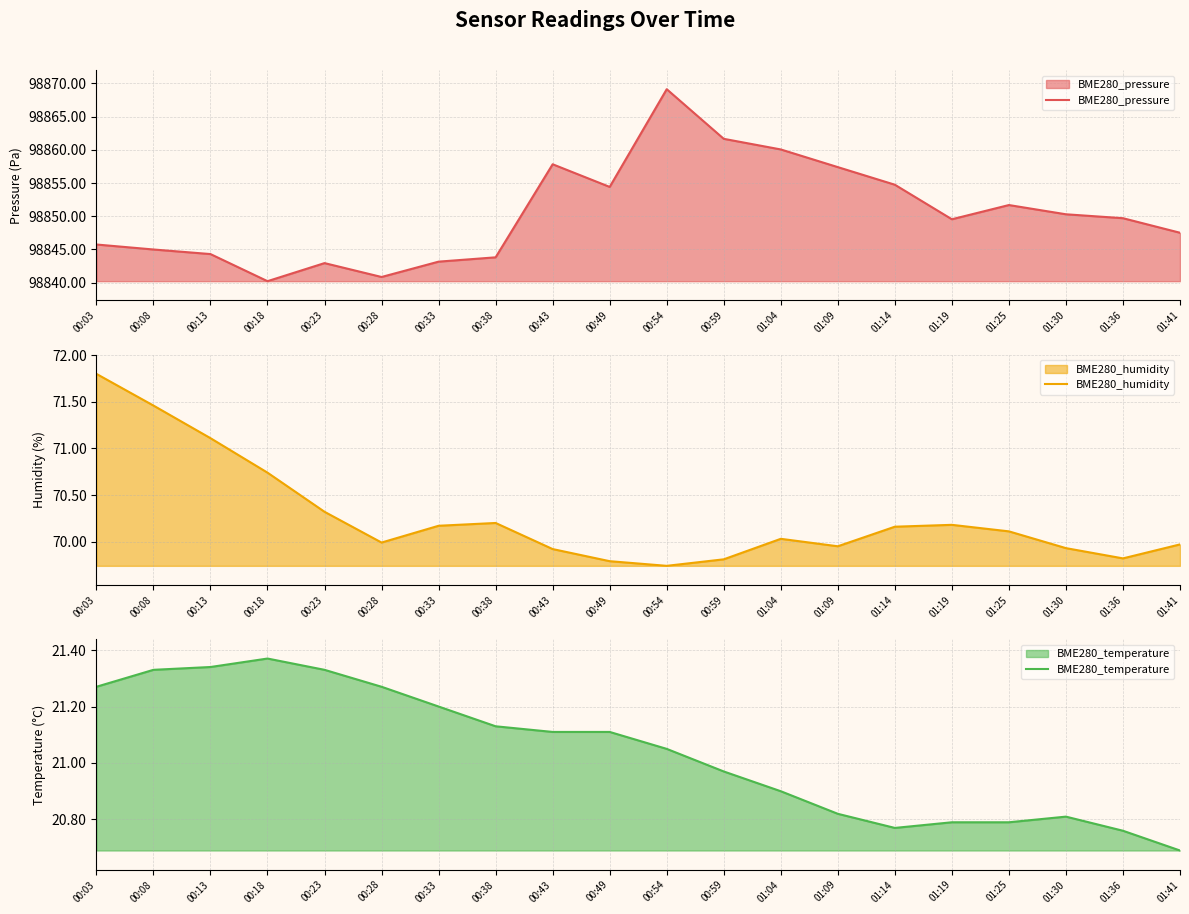

Which category has the lowest value in the BME280_temperature series?

01:41